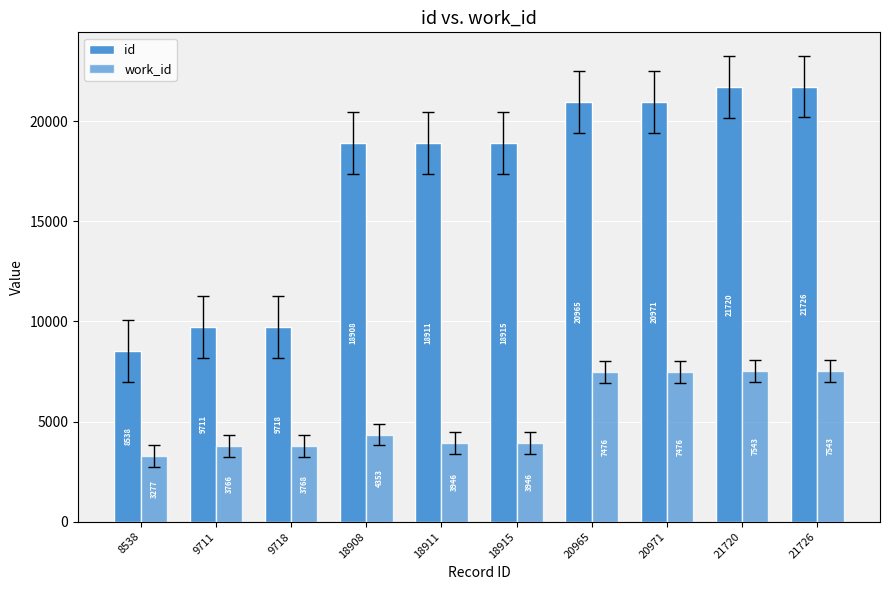

How many groups of bars are there?

10